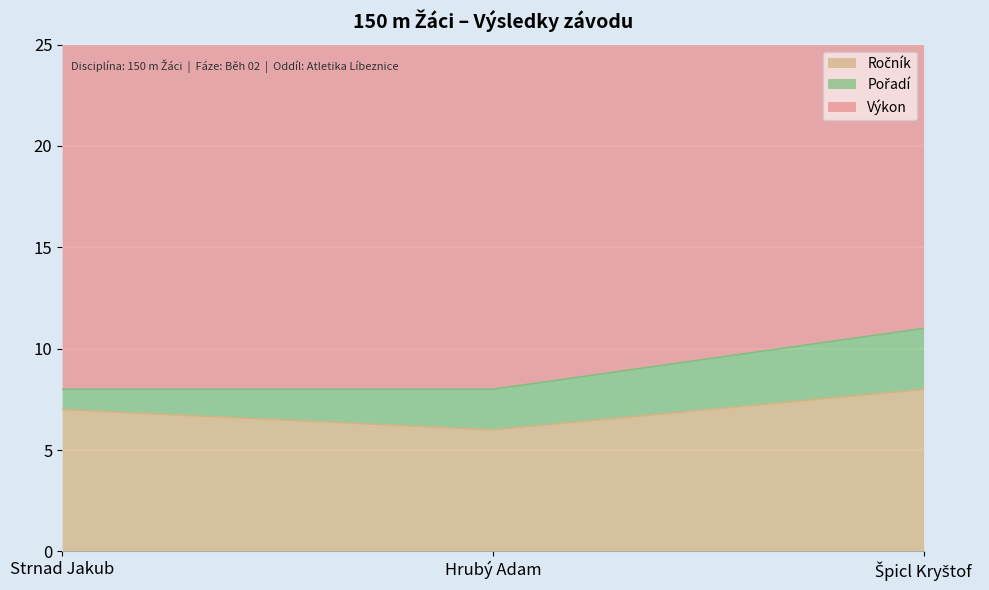

Which series changed the most between Strnad Jakub and Špicl Kryštof?

Pořadí